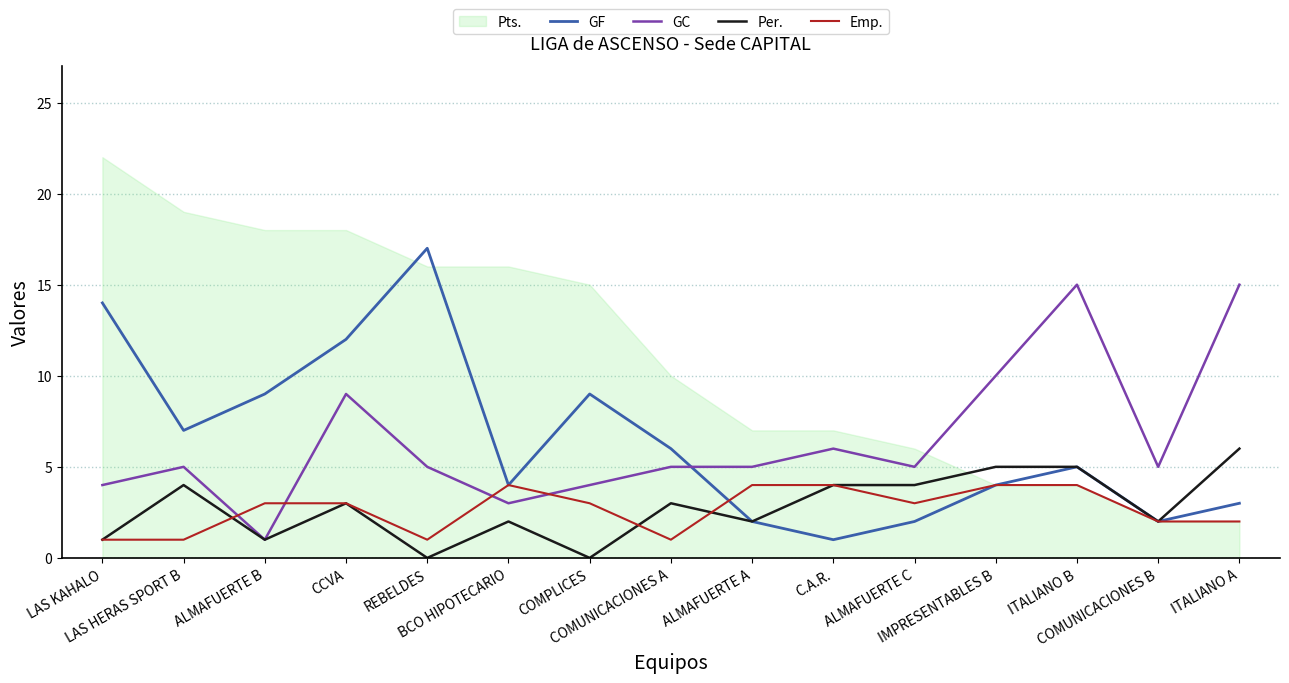

At which label does GC reach its peak?

ITALIANO B